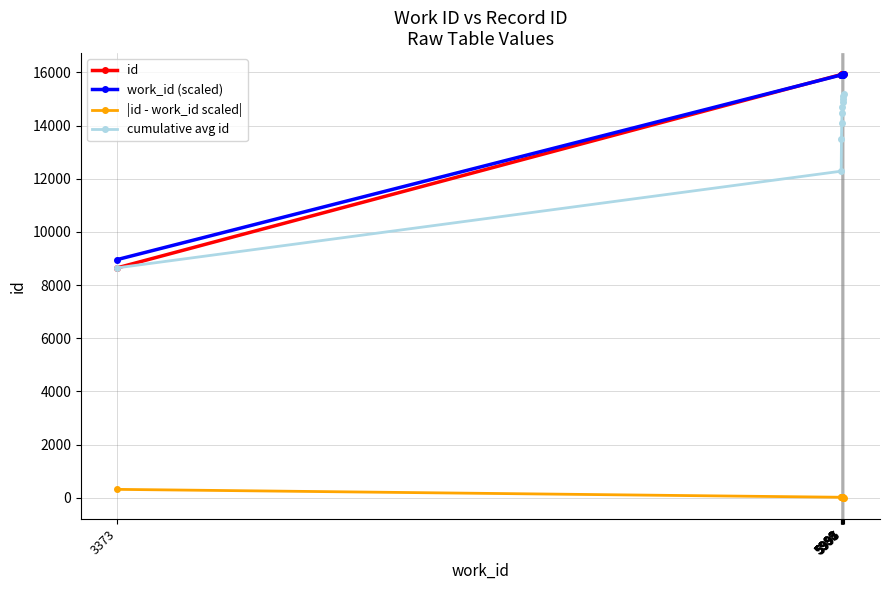

What is the value of the cumulative avg id point at the 1st from the left?

8649.0